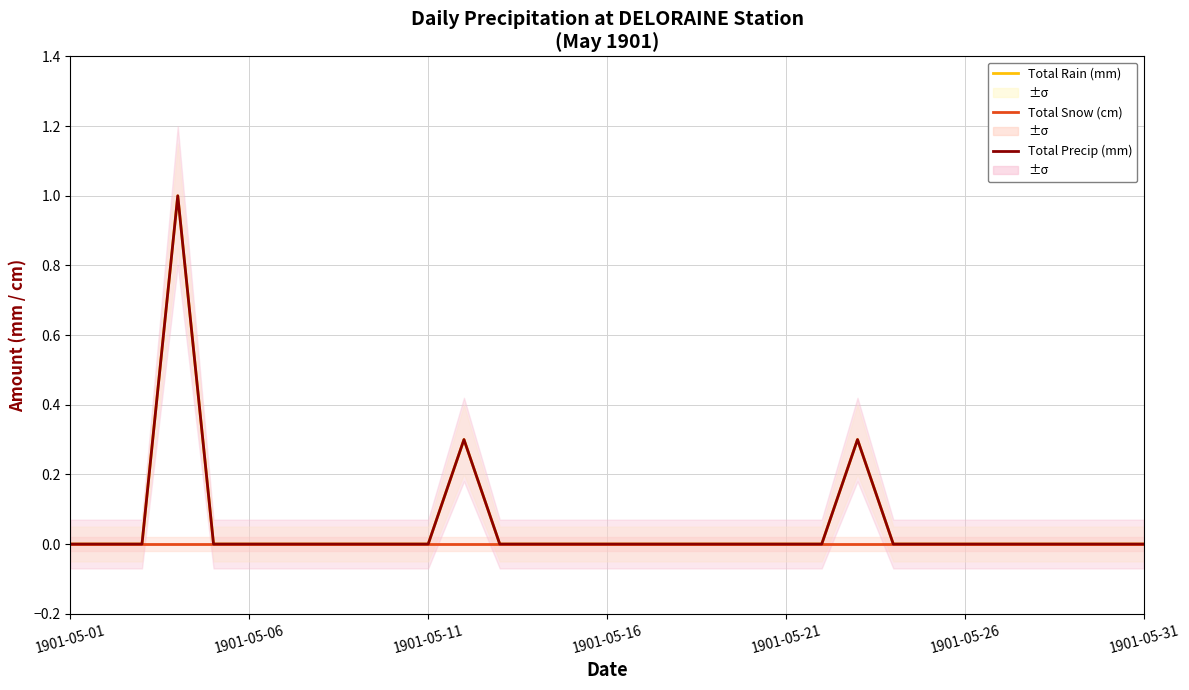

Reading left to right, transcribe all the data shown in this chart.

Total Rain (mm): 0.0	0.0	0.0	1.0	0.0	0.0	0.0	0.0	0.0	0.0	0.0	0.3	0.0	0.0	0.0	0.0	0.0	0.0	0.0	0.0	0.0	0.0	0.3	0.0	0.0	0.0	0.0	0.0	0.0	0.0	0.0
Total Snow (cm): 0.0	0.0	0.0	0.0	0.0	0.0	0.0	0.0	0.0	0.0	0.0	0.0	0.0	0.0	0.0	0.0	0.0	0.0	0.0	0.0	0.0	0.0	0.0	0.0	0.0	0.0	0.0	0.0	0.0	0.0	0.0
Total Precip (mm): 0.0	0.0	0.0	1.0	0.0	0.0	0.0	0.0	0.0	0.0	0.0	0.3	0.0	0.0	0.0	0.0	0.0	0.0	0.0	0.0	0.0	0.0	0.3	0.0	0.0	0.0	0.0	0.0	0.0	0.0	0.0